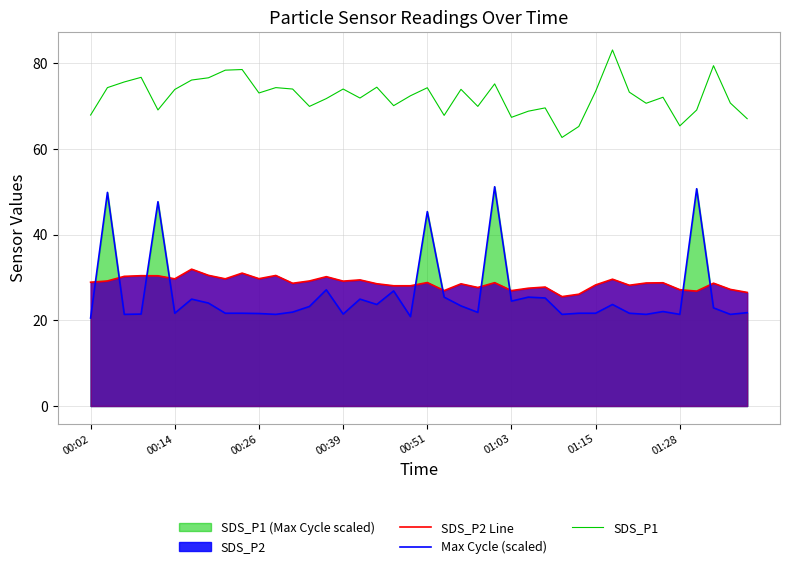

Is the value of Max Cycle (scaled) at 34 greater than the value of SDS_P1 at 8?

No